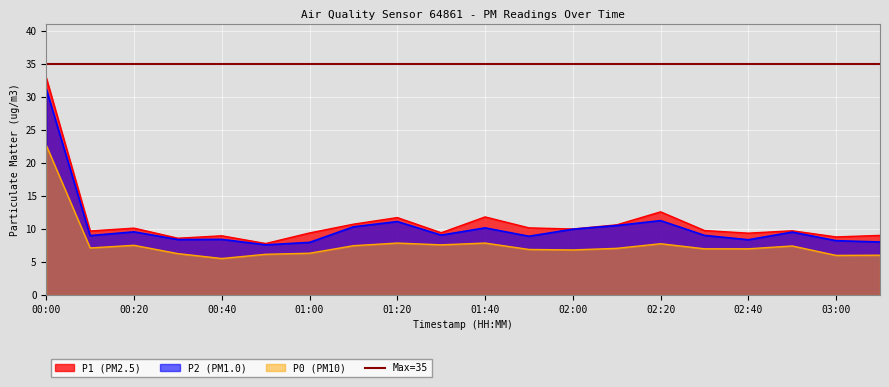

How many series are shown in this chart?

3